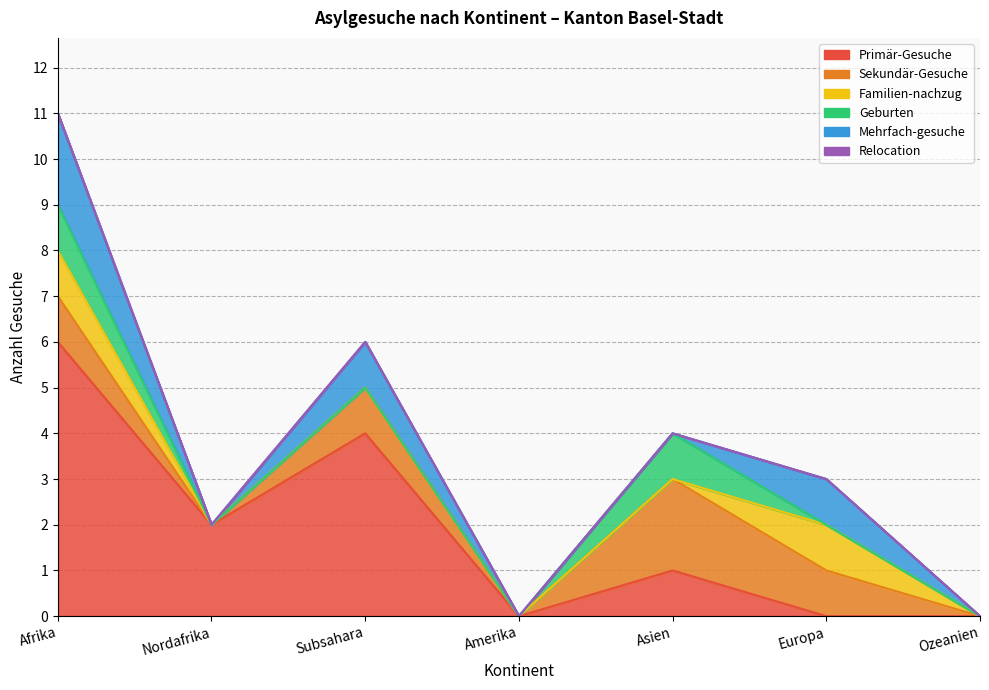

At Europa, list the series in order from smallest to largest.

Primär-Gesuche, Geburten, Relocation, Sekundär-Gesuche, Familien-nachzug, Mehrfach-gesuche